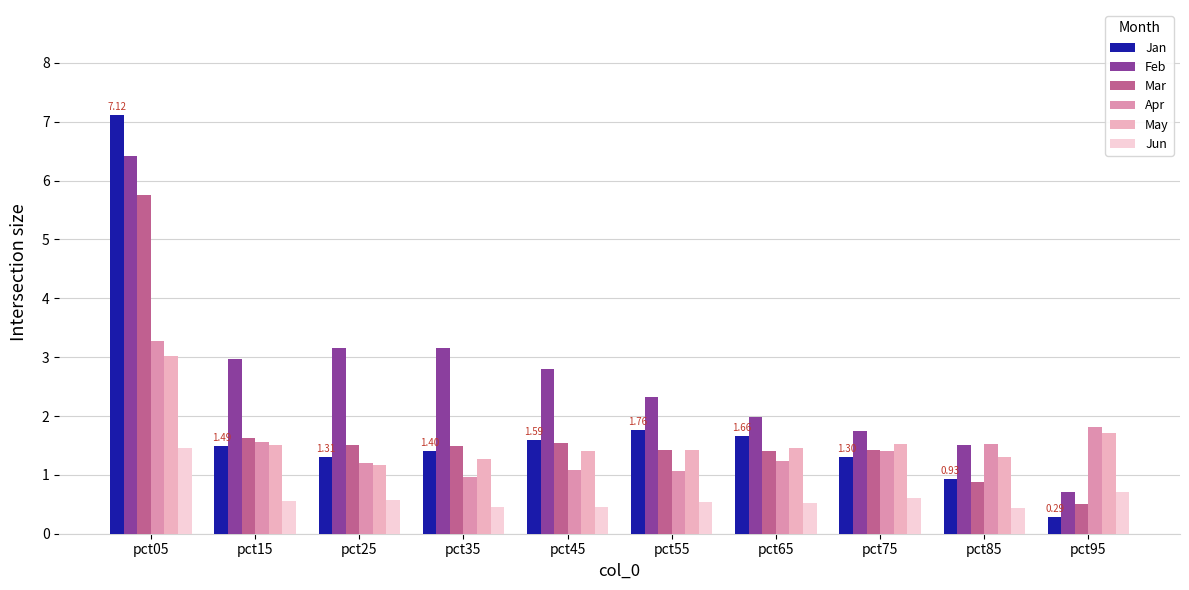

What is the total value across all series at pct85?

6.6